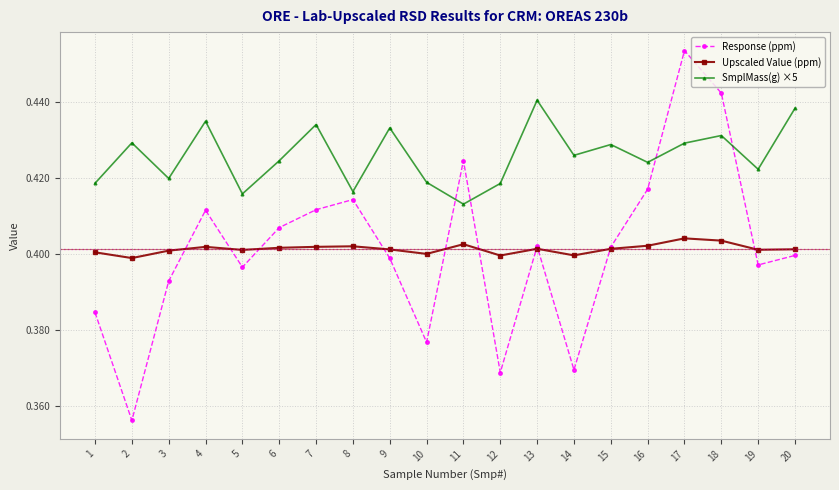

How many distinct data groups are displayed?

3